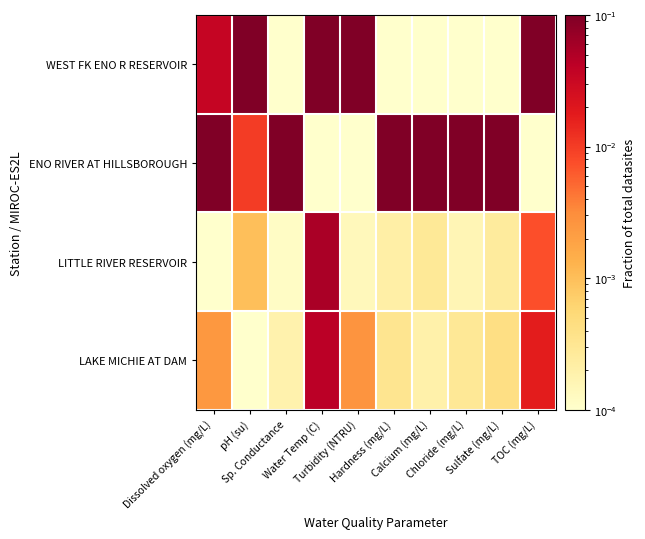

Reading left to right, what are all the values shown in this chart?

WEST FK ENO R RESERVOIR: Dissolved oxygen (mg/L)=0.0	pH (su)=0.1	Sp. Conductance=0.0	Water Temp (C)=0.1	Turbidity (NTRU)=0.1	Hardness (mg/L)=0.0	Calcium (mg/L)=0.0	Chloride (mg/L)=0.0	Sulfate (mg/L)=0.0	TOC (mg/L)=0.1
ENO RIVER AT HILLSBOROUGH: Dissolved oxygen (mg/L)=0.1	pH (su)=0.0	Sp. Conductance=0.1	Water Temp (C)=0.0	Turbidity (NTRU)=0.0	Hardness (mg/L)=0.1	Calcium (mg/L)=0.1	Chloride (mg/L)=0.1	Sulfate (mg/L)=0.1	TOC (mg/L)=0.0
LITTLE RIVER RESERVOIR: Dissolved oxygen (mg/L)=0.0	pH (su)=0.0	Sp. Conductance=0.0	Water Temp (C)=0.1	Turbidity (NTRU)=0.0	Hardness (mg/L)=0.0	Calcium (mg/L)=0.0	Chloride (mg/L)=0.0	Sulfate (mg/L)=0.0	TOC (mg/L)=0.0
LAKE MICHIE AT DAM: Dissolved oxygen (mg/L)=0.0	pH (su)=0.0	Sp. Conductance=0.0	Water Temp (C)=0.0	Turbidity (NTRU)=0.0	Hardness (mg/L)=0.0	Calcium (mg/L)=0.0	Chloride (mg/L)=0.0	Sulfate (mg/L)=0.0	TOC (mg/L)=0.0